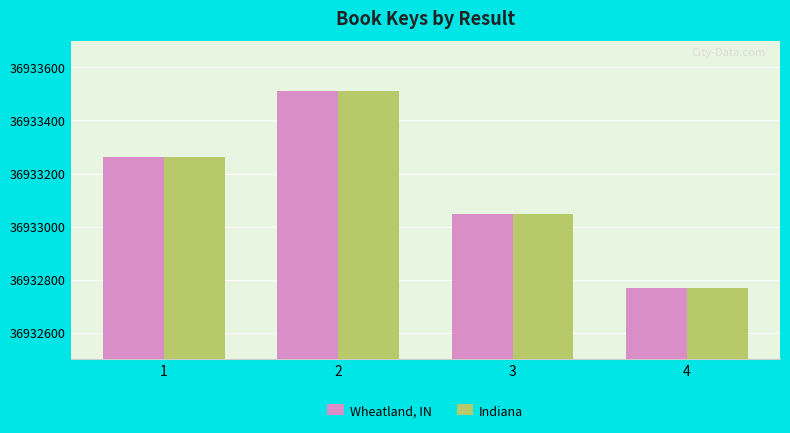

Count the number of data series in this chart.

2